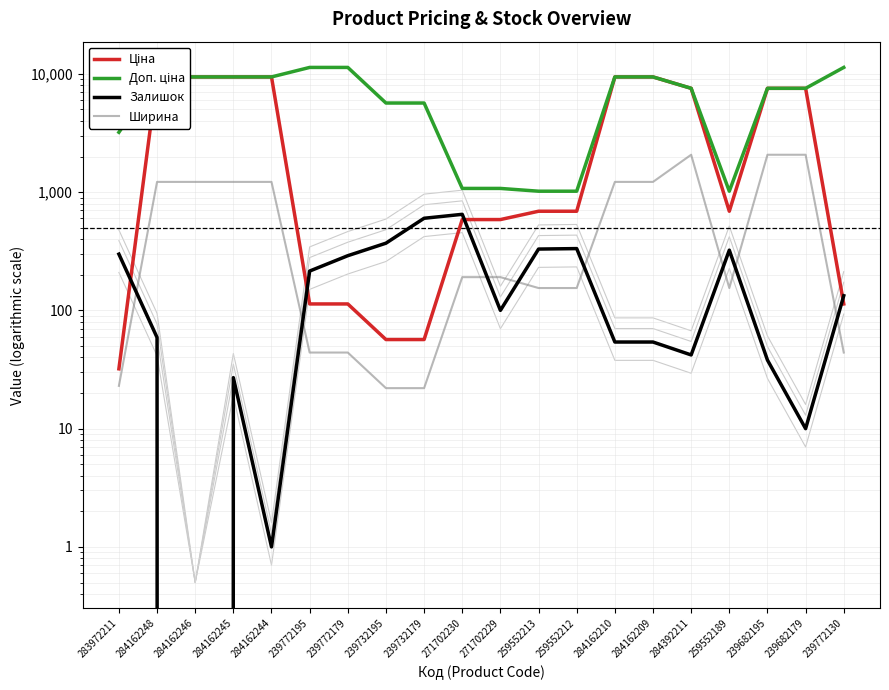

What is the difference between the maximum and second lowest values in the Доп. ціна series?

10316.2